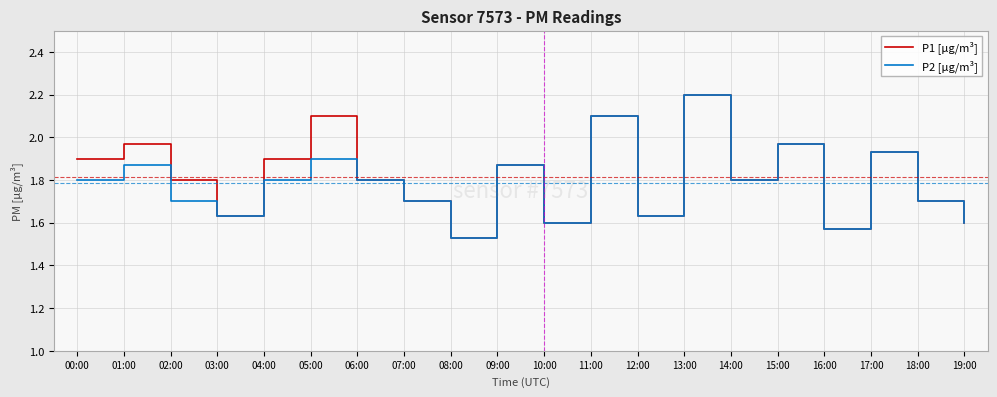

Count the number of categories in the chart.

20